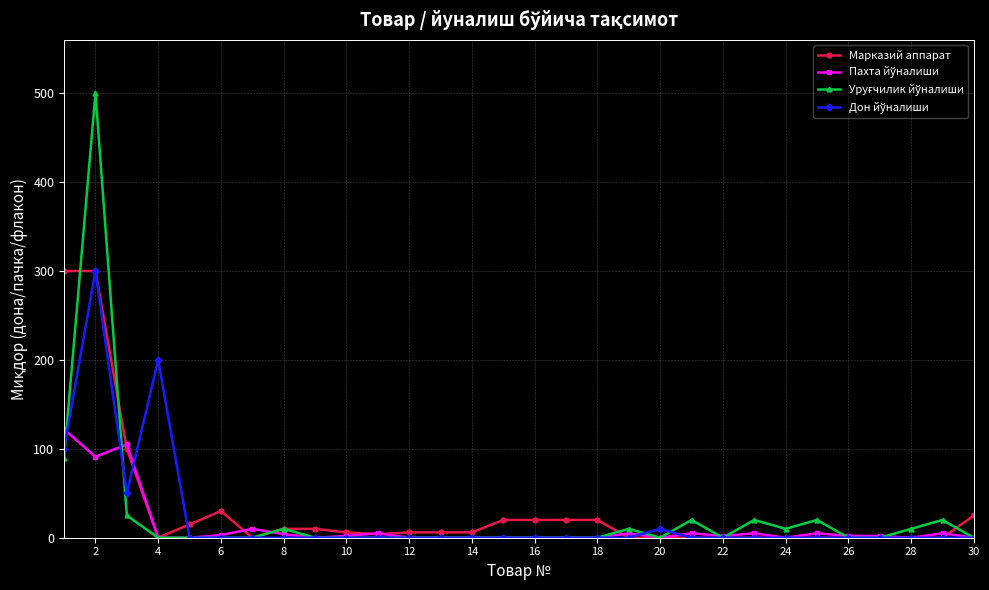

How many data points does each series have?

30